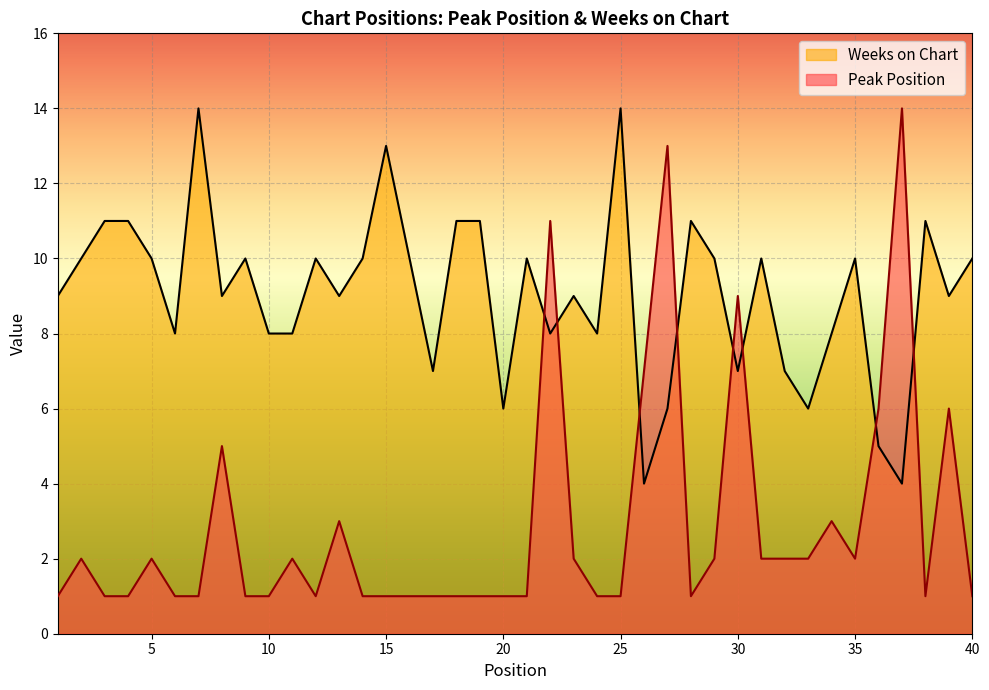

Count the Weeks on Chart values in the range 8 to 10.

22